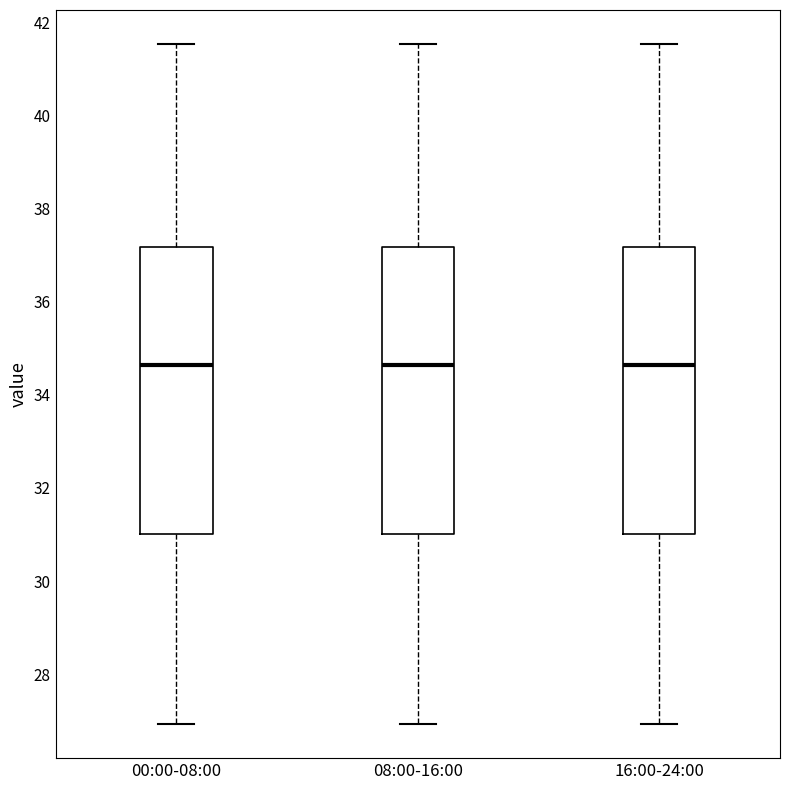

Reading left to right, transcribe this box plot: for each box, give where its median line is, the range the box spans, and where its two whiskers end, as read against the y-axis. The values are not printed on the chart, so give them approximately, as read against the axis.

00:00-08:00: median 34.6, box 31.0 to 37.2, whiskers 27.0 to 41.6
08:00-16:00: median 34.6, box 31.0 to 37.2, whiskers 27.0 to 41.6
16:00-24:00: median 34.6, box 31.0 to 37.2, whiskers 27.0 to 41.6